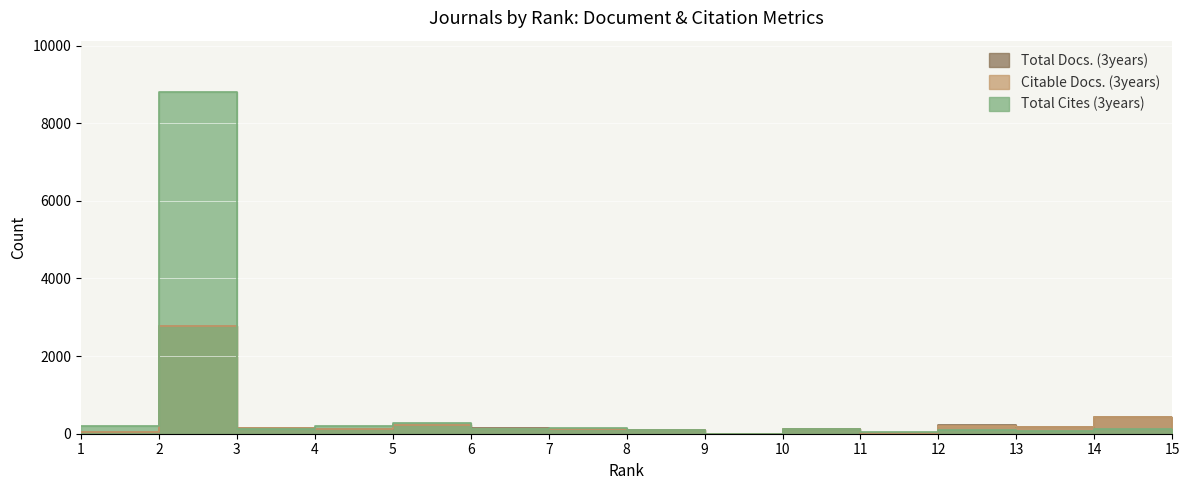

At which category is the sum across all series the highest?

2